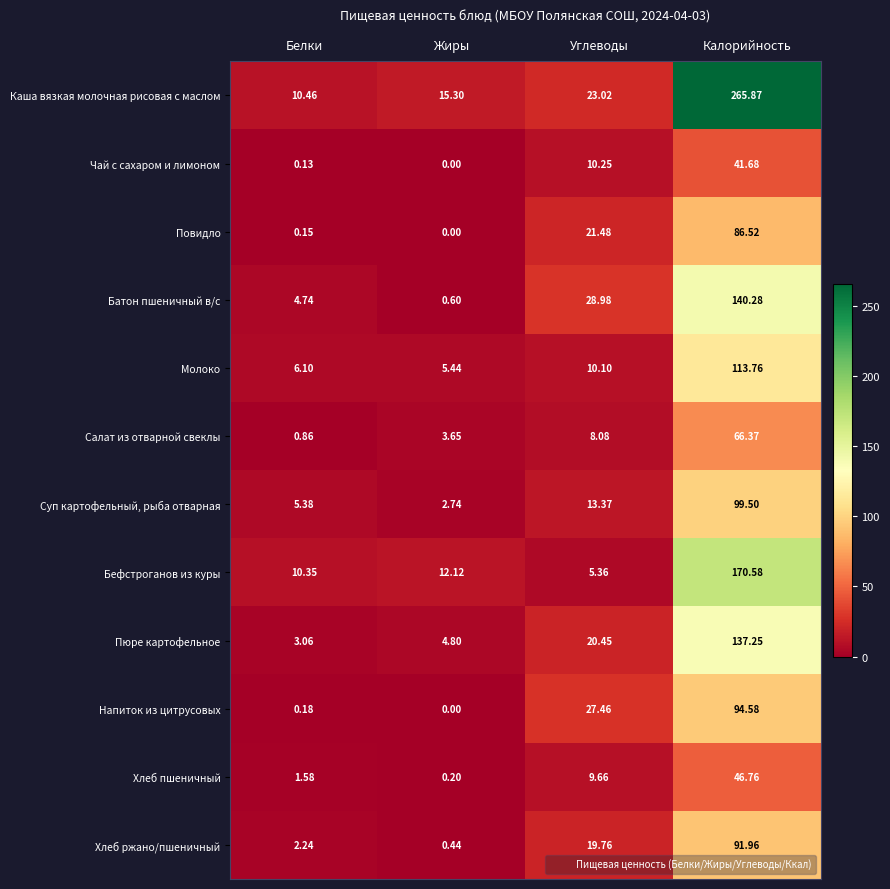

Which series has the largest total across all categories?

Каша вязкая молочная рисовая с маслом